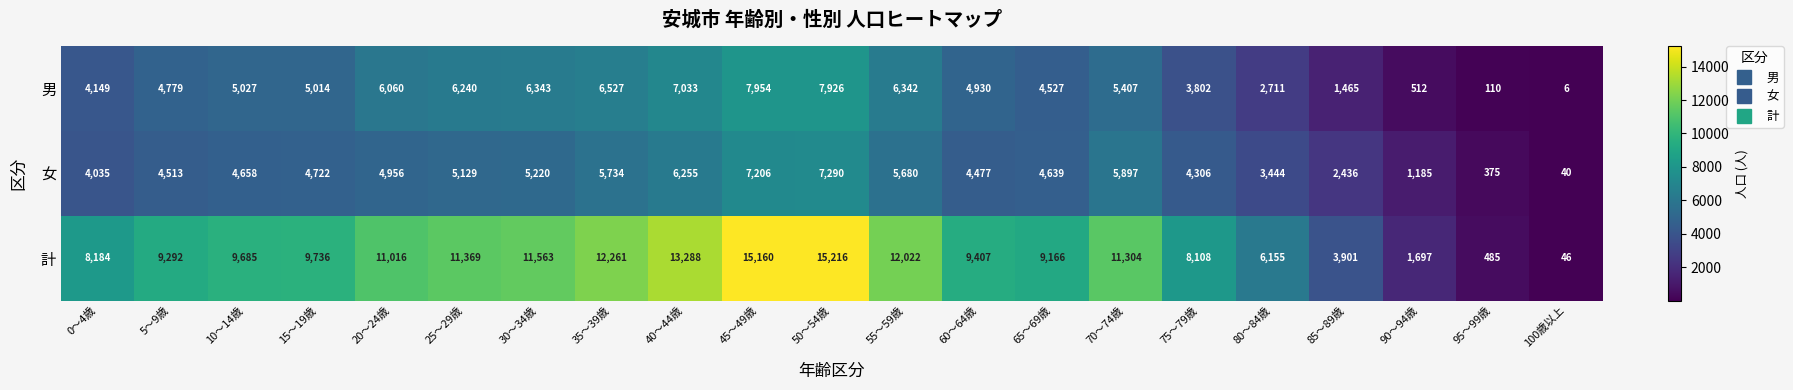

Read the 計 value at 35～39歳, to the nearest 100.

12300